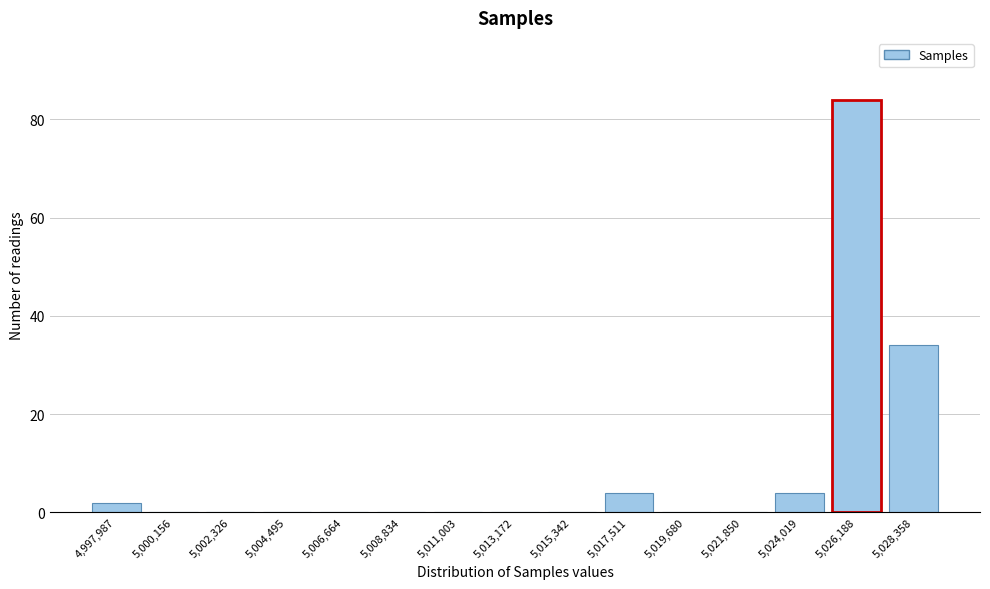

Reading left to right, extract all data points from this chart.

4,997,987=2	5,000,156=0	5,002,326=0	5,004,495=0	5,006,664=0	5,008,834=0	5,011,003=0	5,013,172=0	5,015,342=0	5,017,511=4	5,019,680=0	5,021,850=0	5,024,019=4	5,026,188=84	5,028,358=34